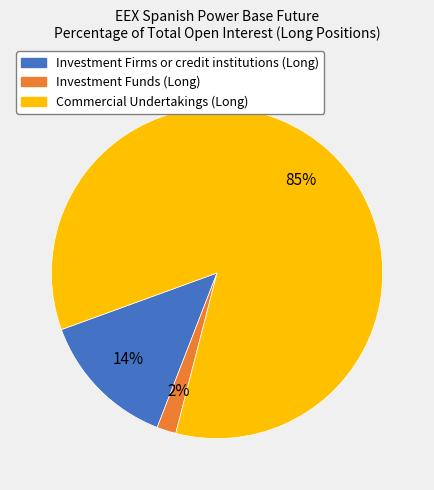

Between Investment Firms or credit institutions (Long) and Investment Funds (Long), which is larger?

Investment Firms or credit institutions (Long)